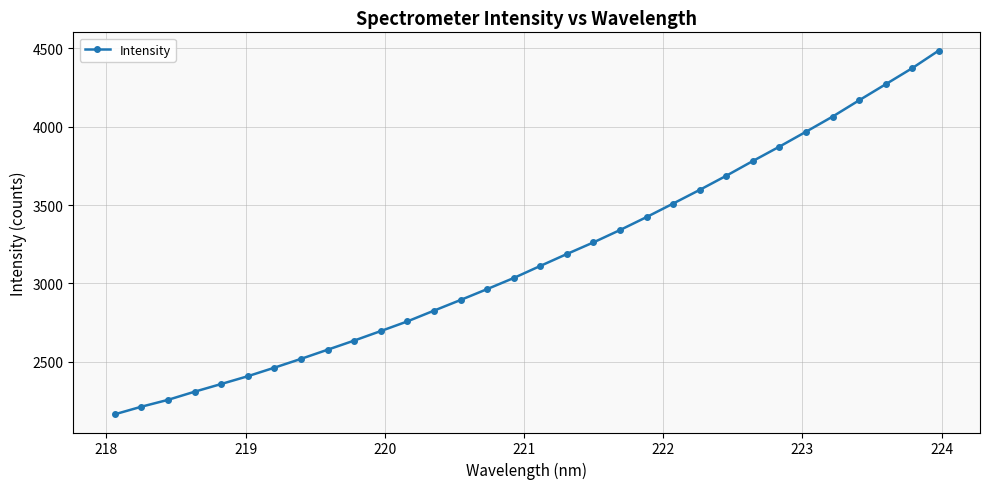

How many distinct data groups are displayed?

1